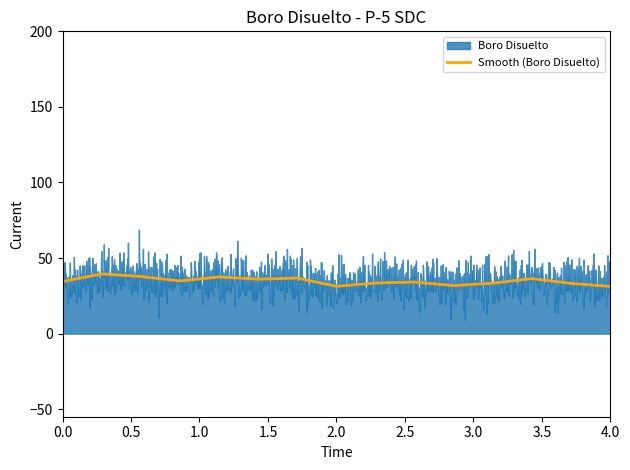

True or false: Smooth (Boro Disuelto) has a value of 45.0 at 0.0.

False